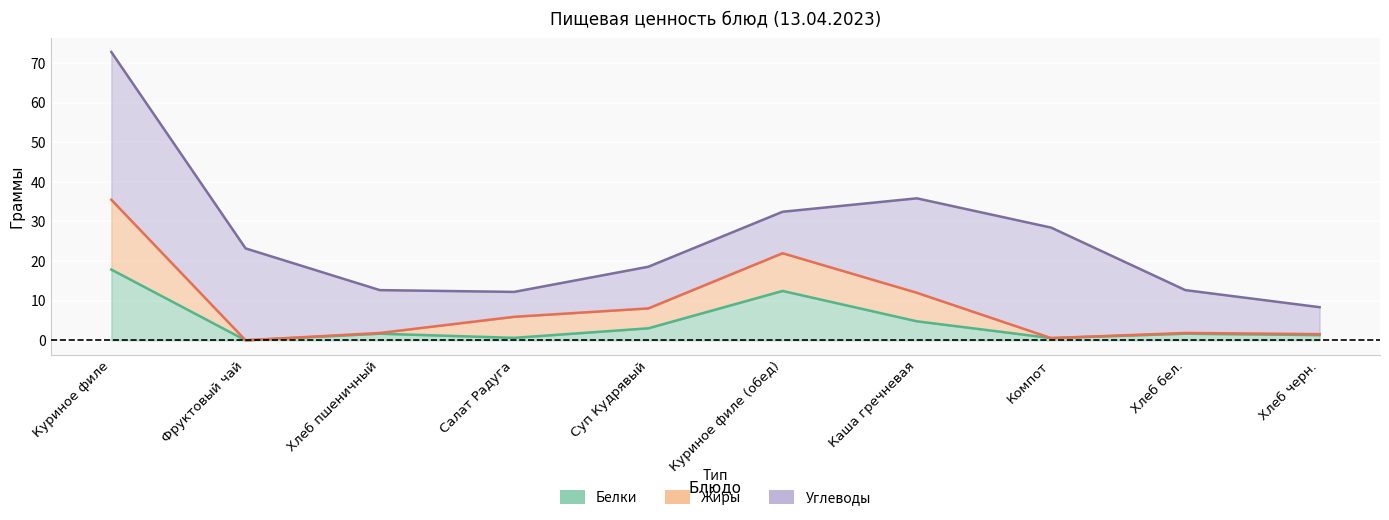

At which label does Белки reach its minimum?

Фруктовый чай